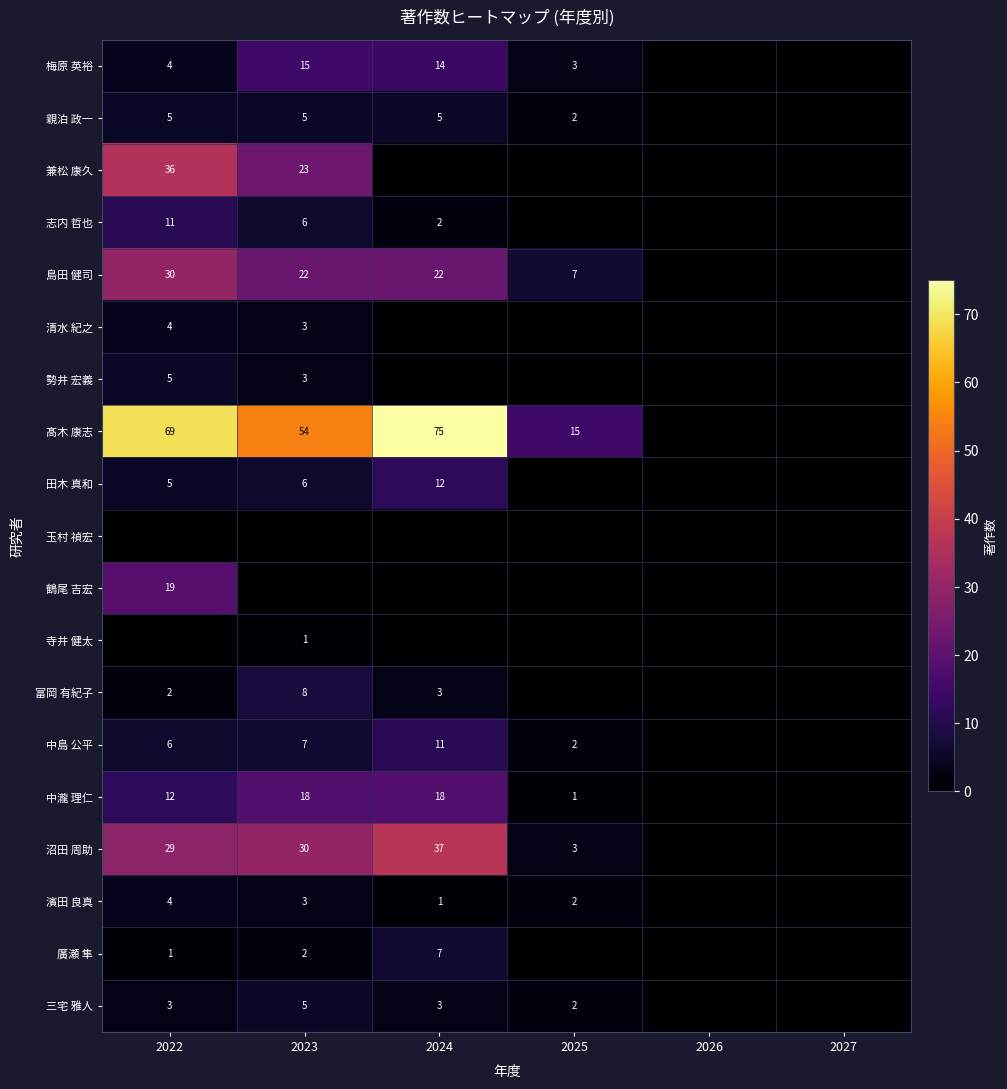

True or false: 中島 公平 has a value of 2 at 2022.

False